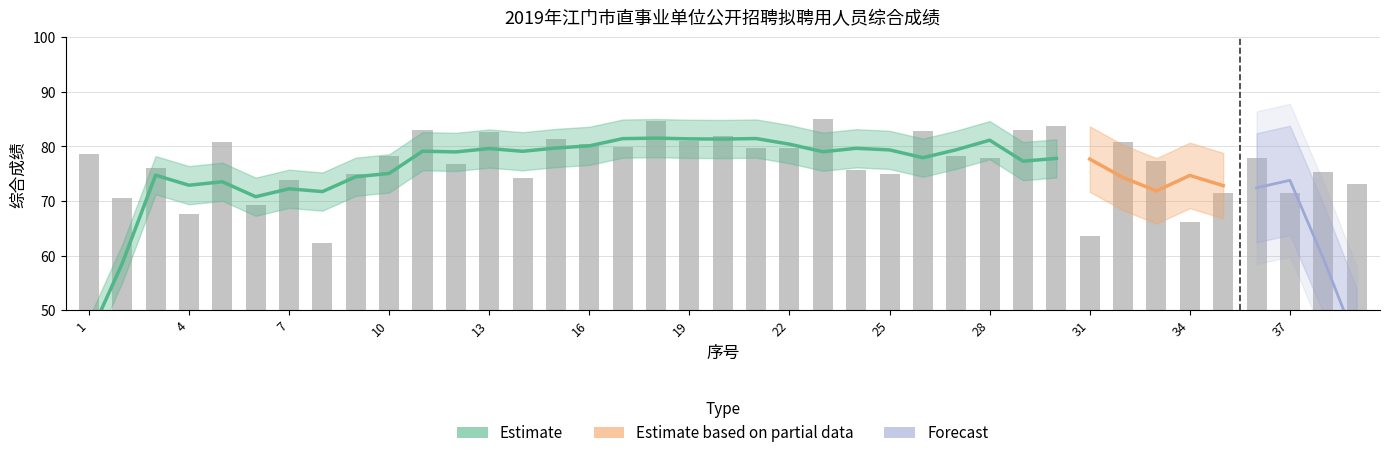

What is the difference between the maximum and minimum values?

22.8